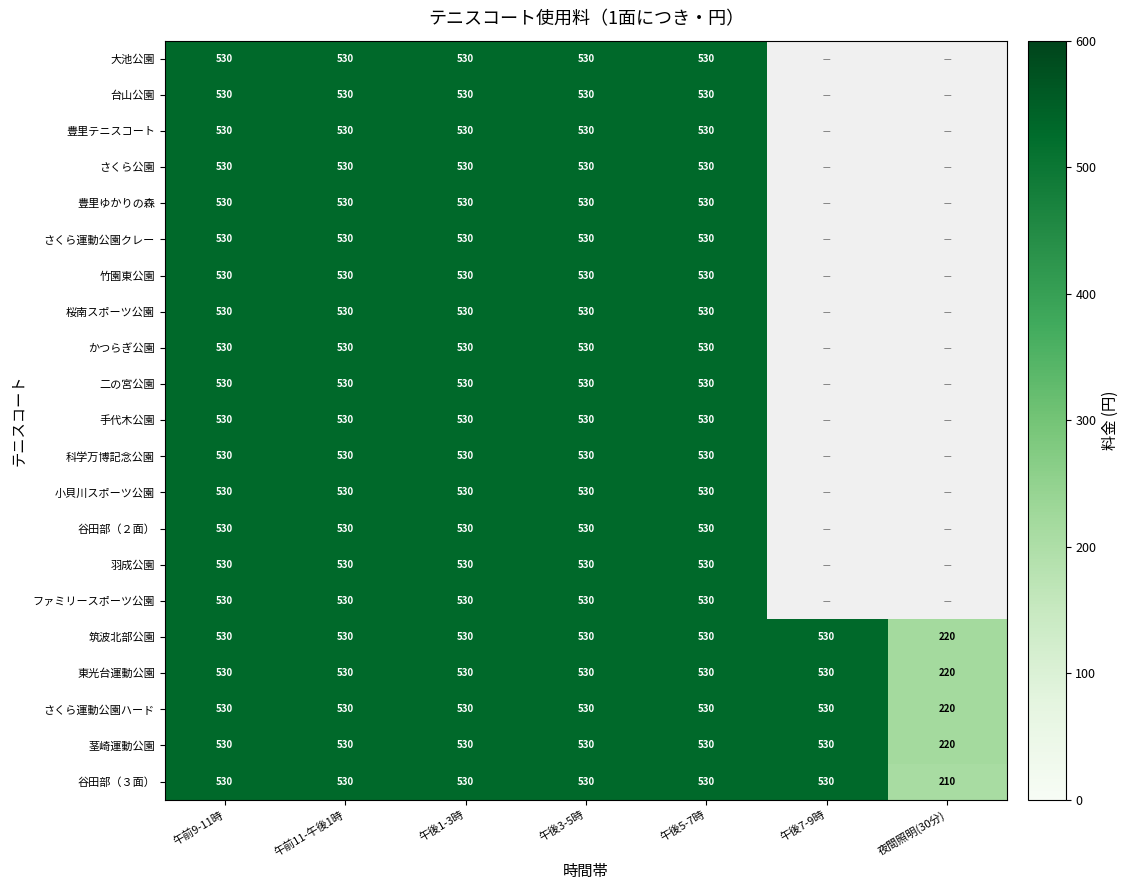

Which label corresponds to the smallest value in the chart?

夜間照明(30分)